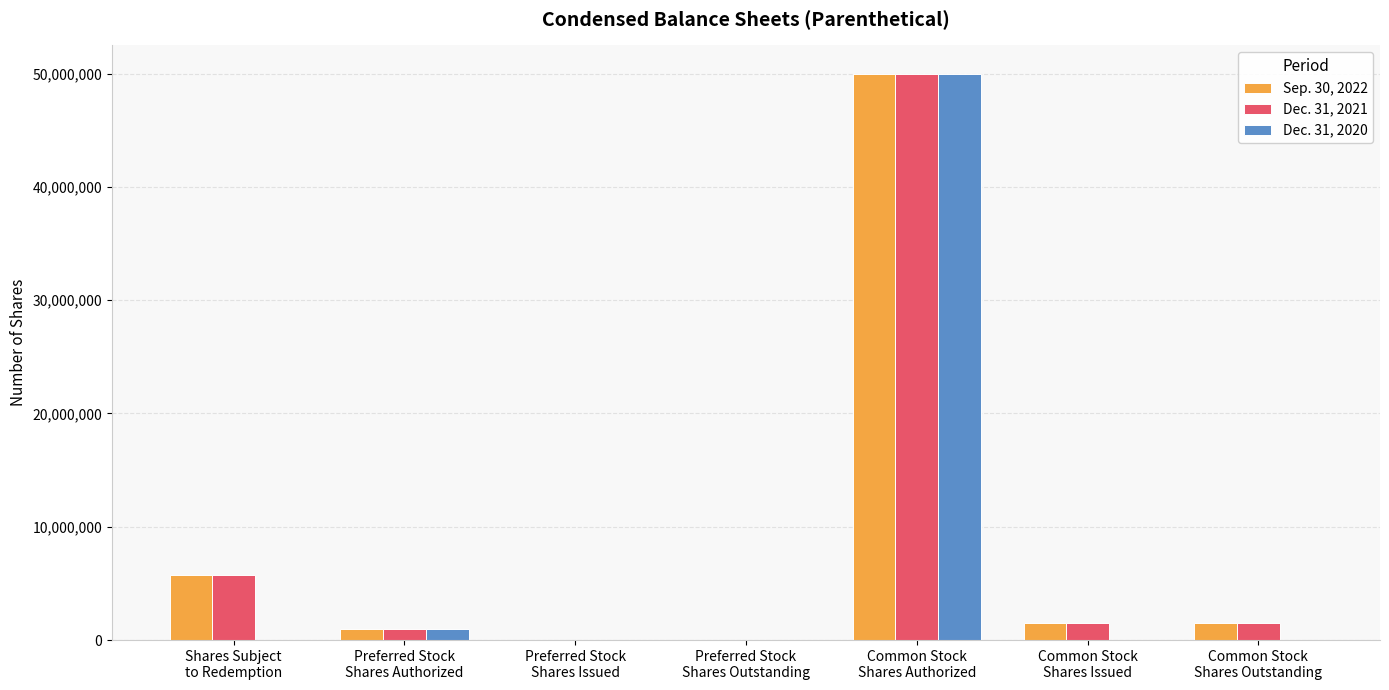

What is the sum of all Dec. 31, 2021 values?

59825000